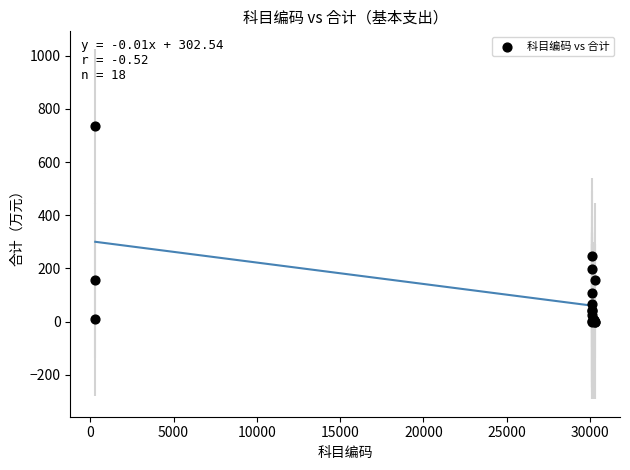

What Y value in the scatter plot is closest to 366?

247.4